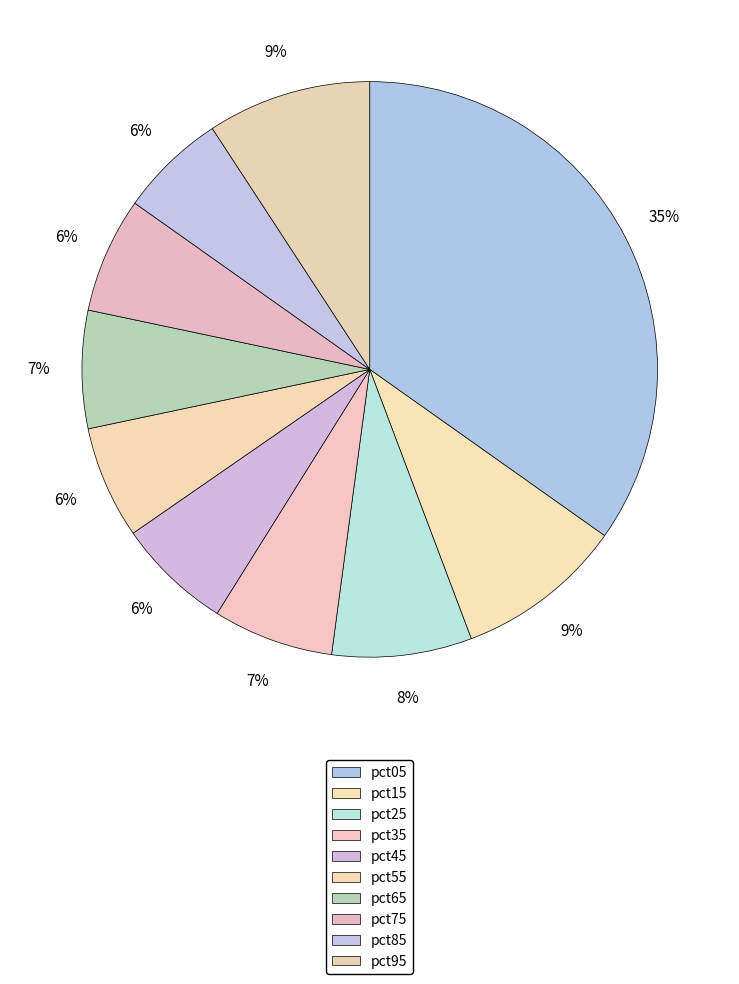

Count the number of slices in the pie.

10